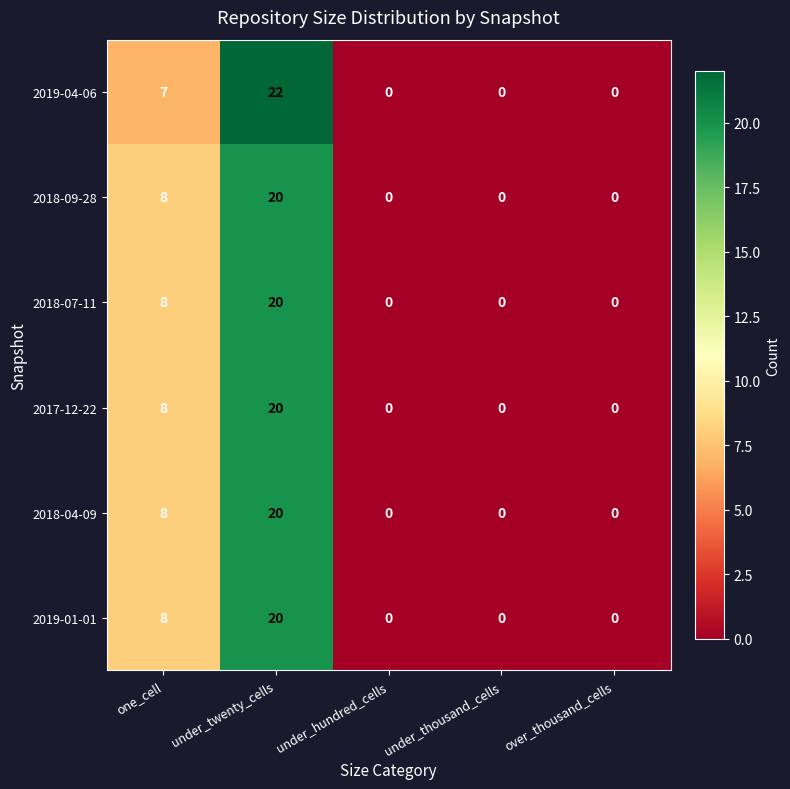

At which category is the sum across all series the highest?

under_twenty_cells